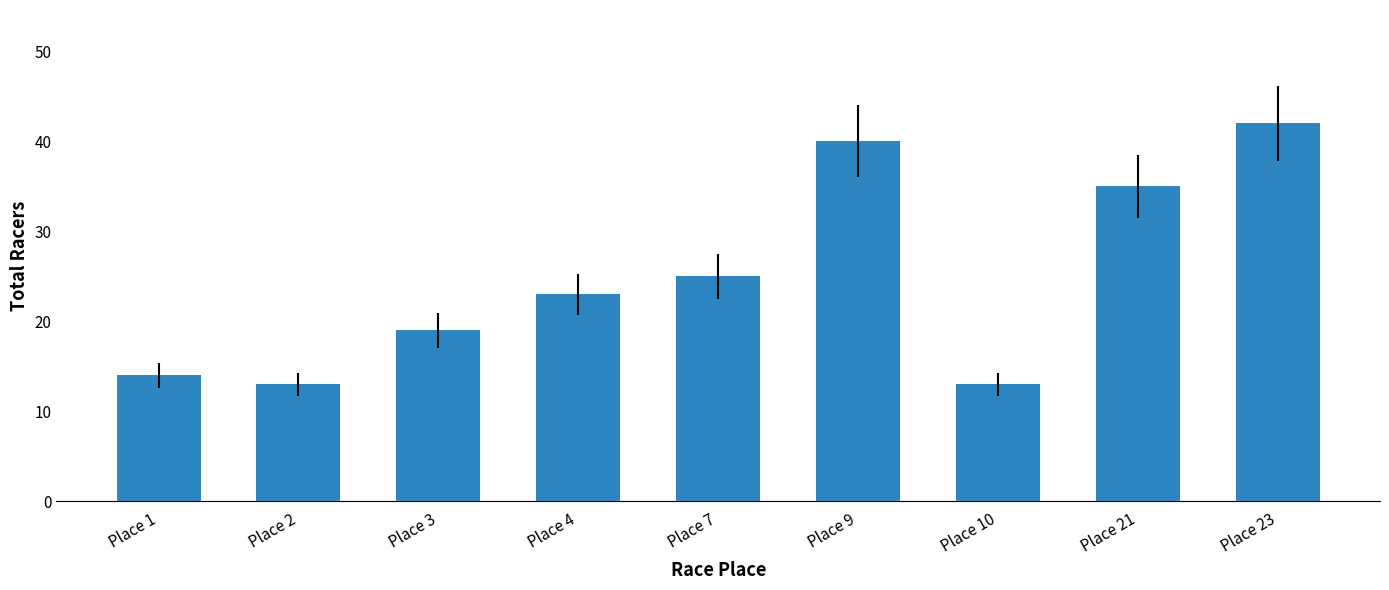

Where is the data nearest to the value 27?

Place 7